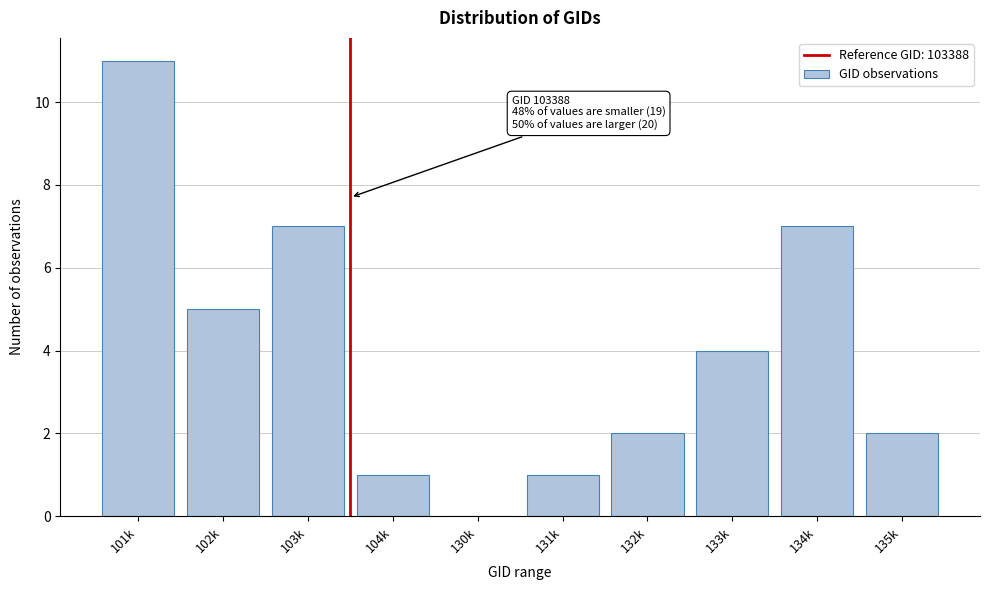

Reading left to right, list all the values displayed in this chart.

101k=11	102k=5	103k=7	104k=1	130k=0	131k=1	132k=2	133k=4	134k=7	135k=2